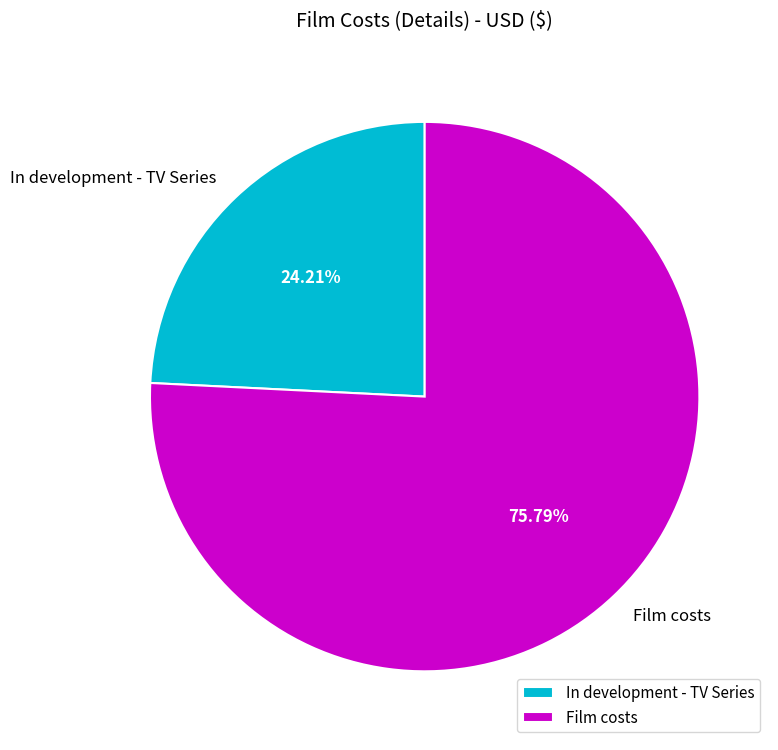

Which has a higher value, Film costs or In development - TV Series?

Film costs